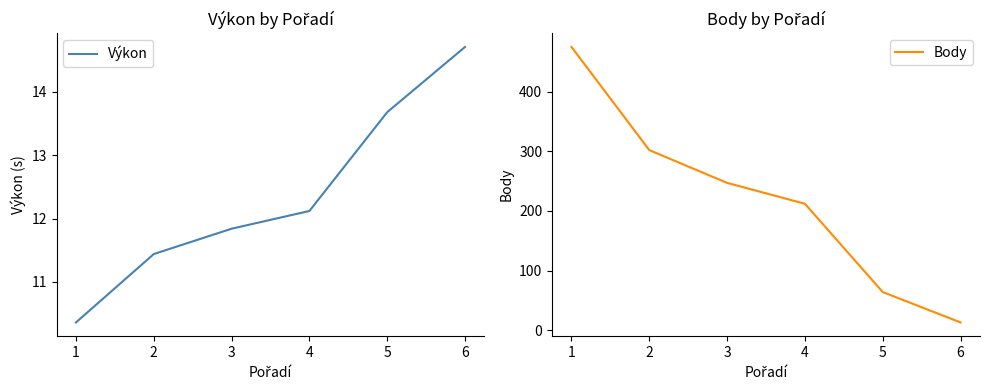

What is the minimum value for Výkon?

10.4